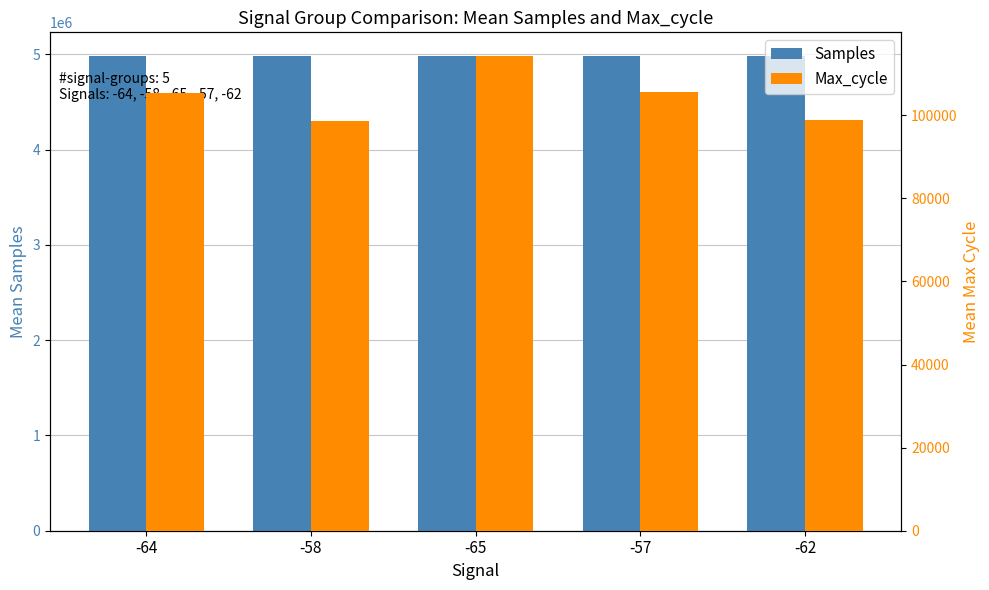

Where is Samples nearest to the value 4982280?

-58